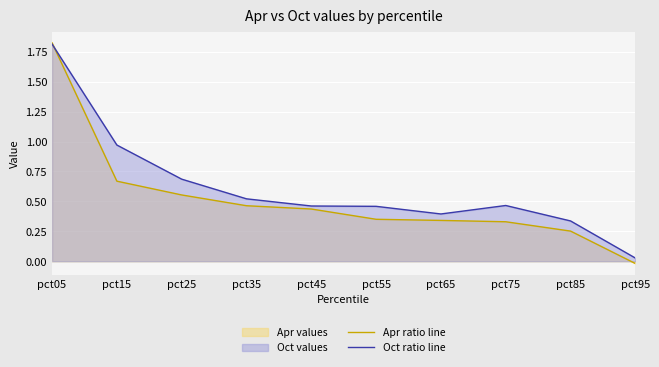

Rank the series at pct45 from lowest to highest value.

Apr ratio line, Oct ratio line